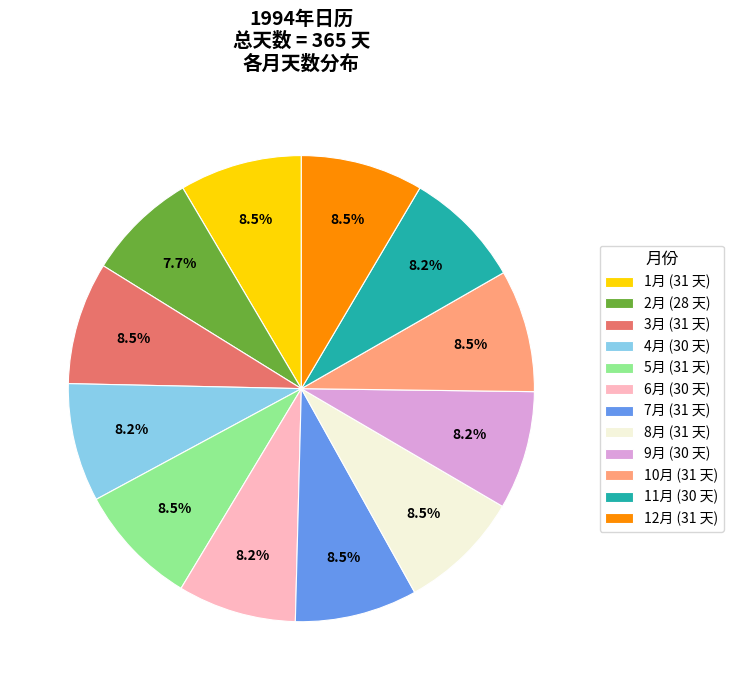

What percentage is NOT represented by 8月?

91.5%